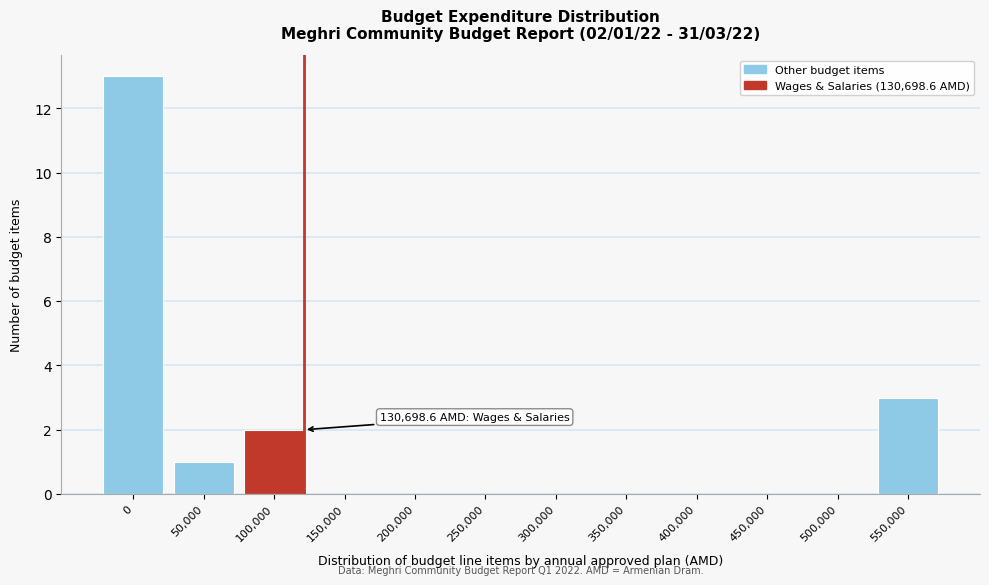

Reading left to right, list all the values displayed in this chart.

0=13	50,000=1	100,000=2	150,000=0	200,000=0	250,000=0	300,000=0	350,000=0	400,000=0	450,000=0	500,000=0	550,000=3